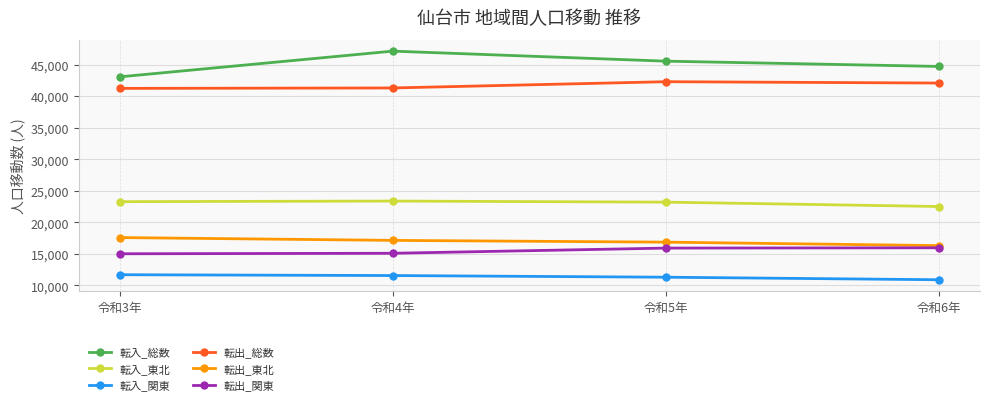

Does the chart display data point markers on the line(s)?

Yes